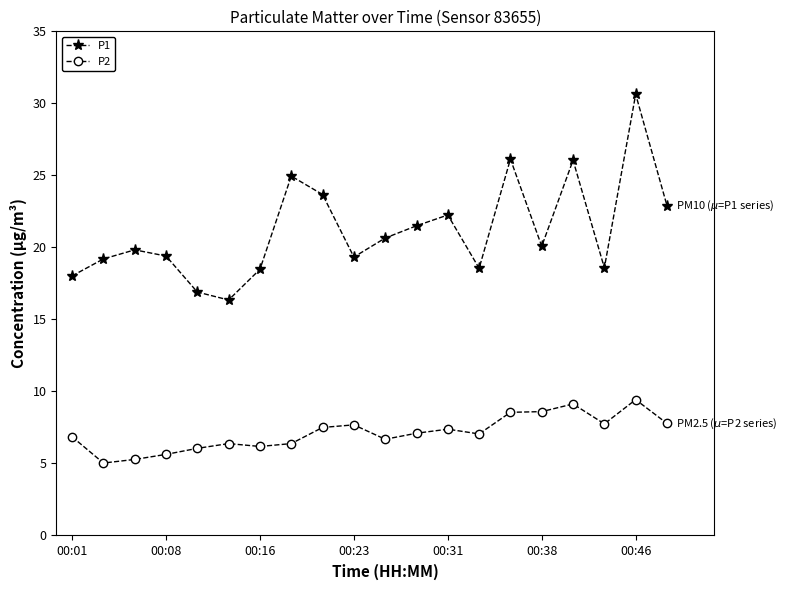

Which series has the widest spread of values?

P1